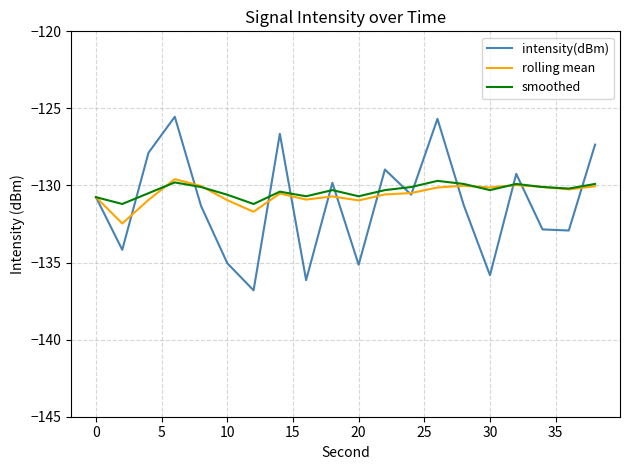

At how many categories does at least one series exceed -127?

3